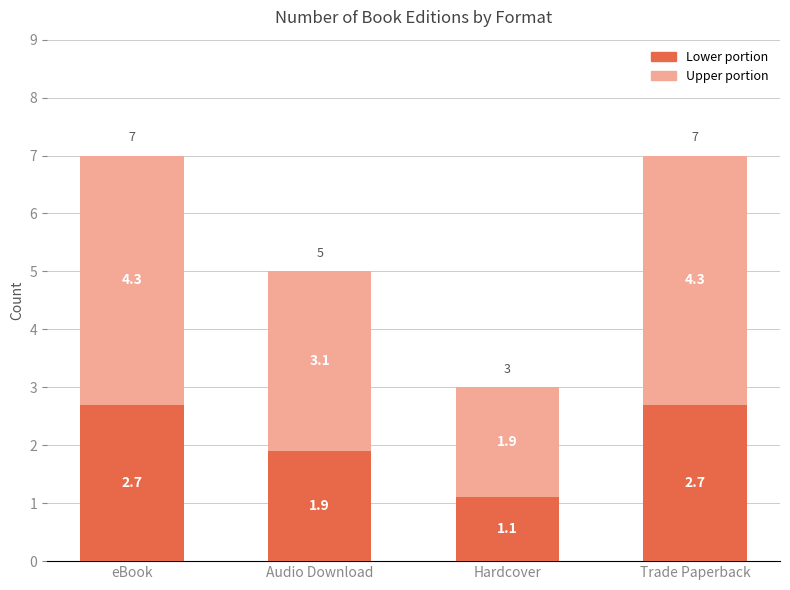

What is the total value across all series at eBook?

7.0